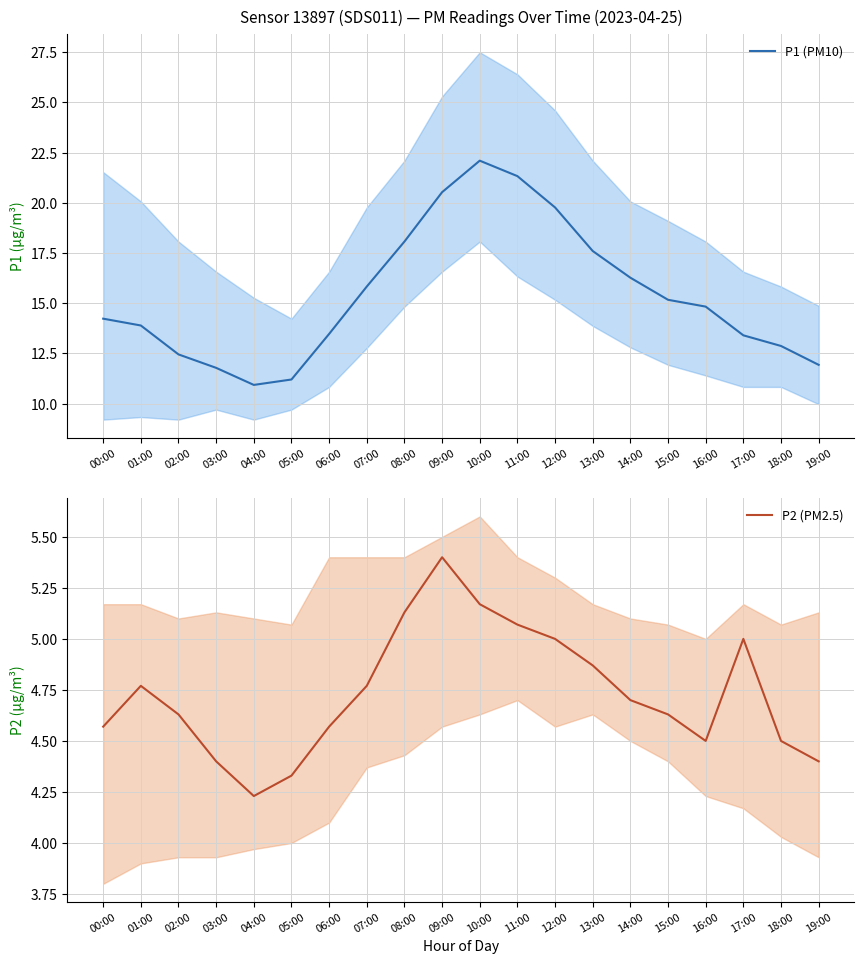

How many interior local valleys does the P2 (PM2.5) series have?

2